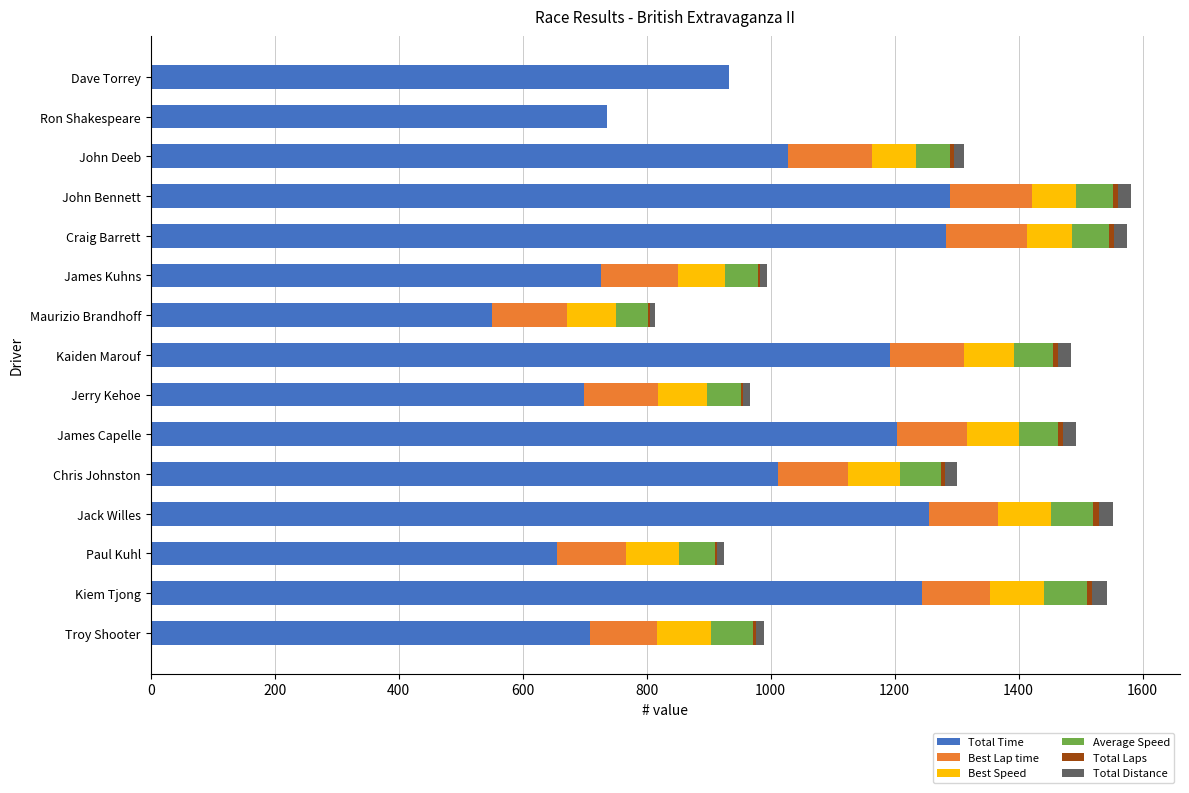

Count the Total Laps values in the range 4 to 8.

10